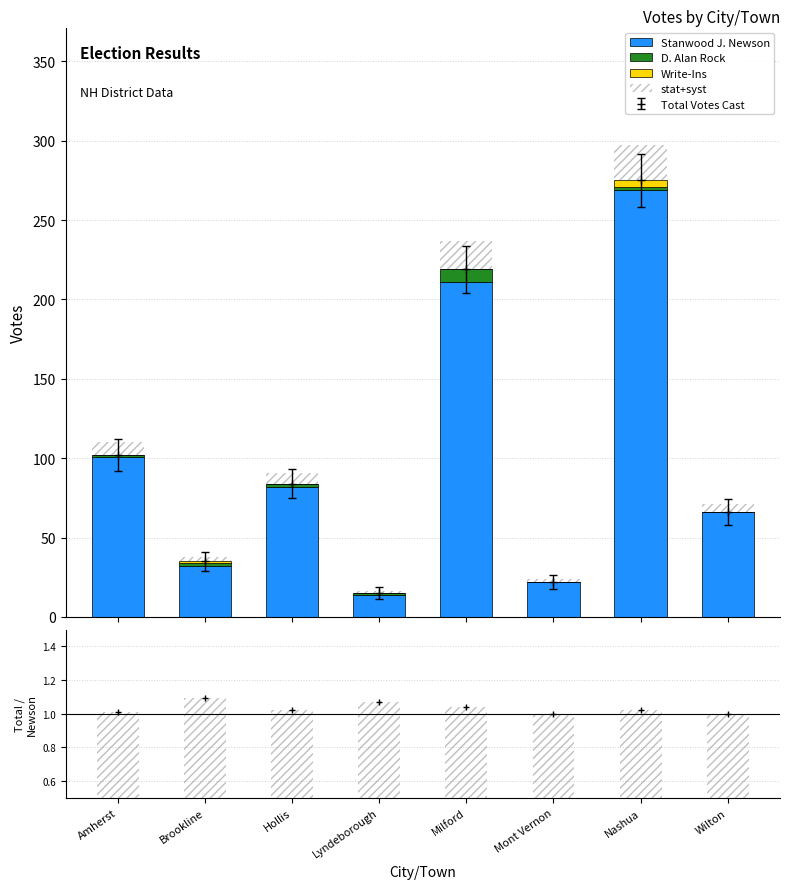

What is the label of the 2nd bar from the left?

Brookline